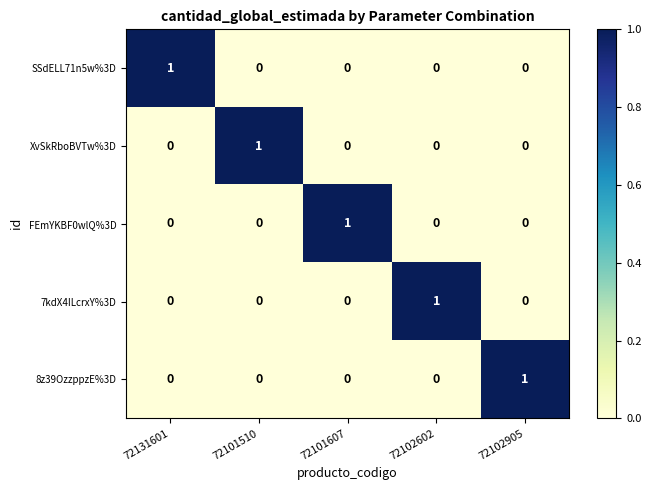

How many values in 8z39OzzppzE%3D are above zero?

1